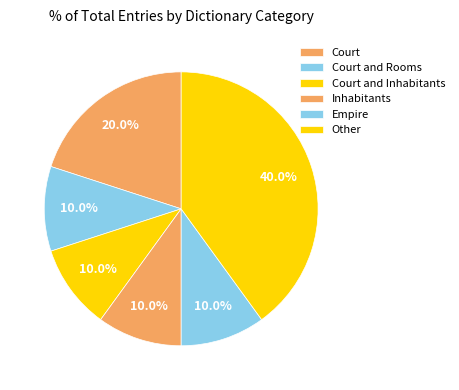

Does Court and Inhabitants represent more than half of the total?

No